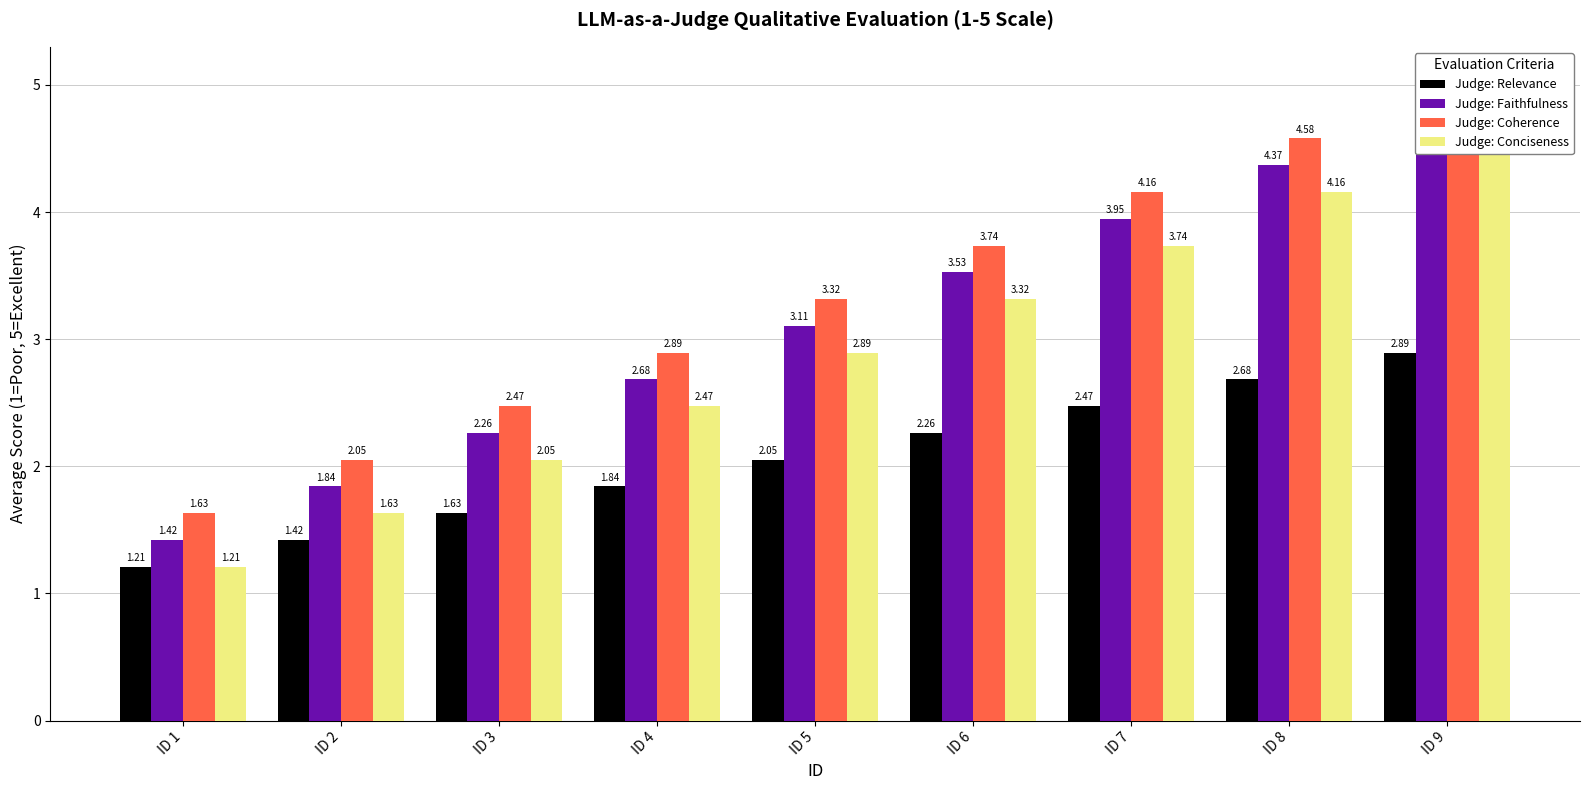

Which category has the highest value in the Judge: Faithfulness series?

ID 9